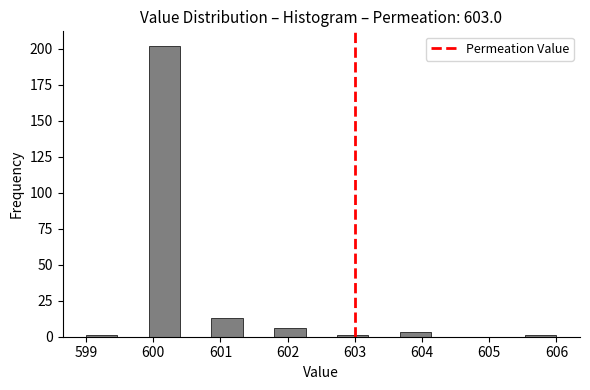

Reading left to right, list every bar in this chart as the range it spans on the x-axis followed by its height. Neither the bar edges nor the heights are printed on the chart, so give them approximately, as read against the axes.

599.0 to 599.5: under 5
599.5 to 599.9: 0
599.9 to 600.4: 200
600.4 to 600.9: 0
600.9 to 601.3: 15
601.3 to 601.8: 0
601.8 to 602.3: 5
602.3 to 602.7: 0
602.7 to 603.2: under 5
603.2 to 603.7: 0
603.7 to 604.1: under 5
604.1 to 604.6: 0
604.6 to 605.1: 0
605.1 to 605.5: 0
605.5 to 606.0: under 5